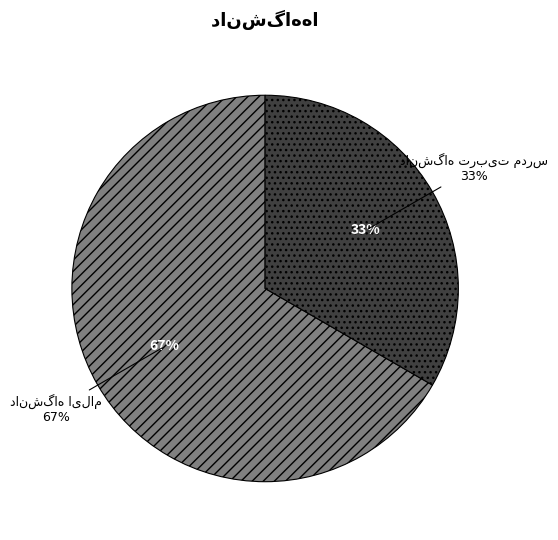

Between دانشگاه ایلام and دانشگاه تربیت مدرس, which is larger?

دانشگاه ایلام